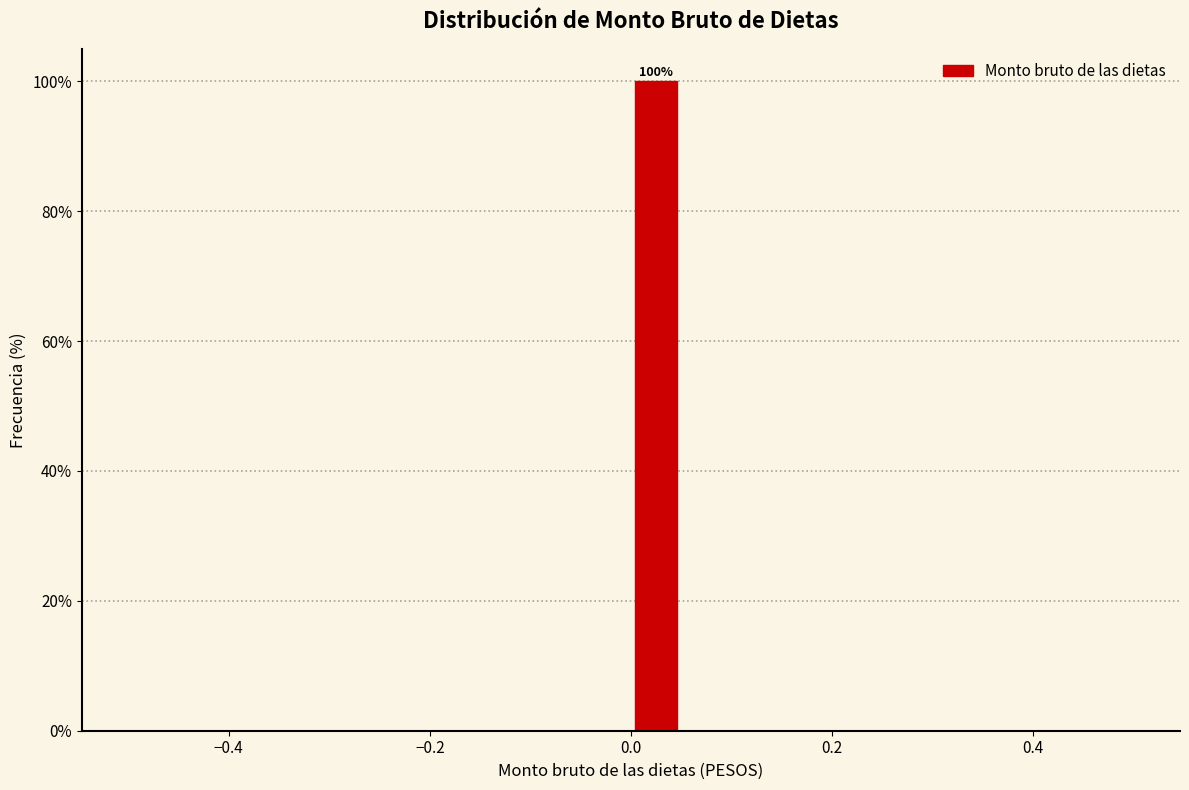

Around what value on the x-axis is the tallest bar? Give the approximate position of its centre, as read against the axis.

0.02